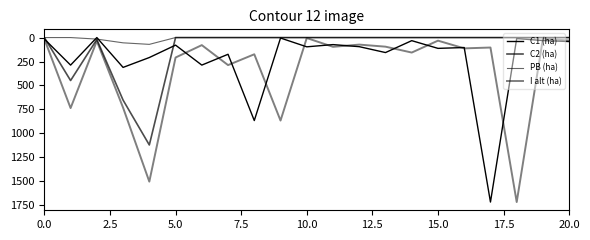

Where is the first local maximum for PB (ha)?

10.0